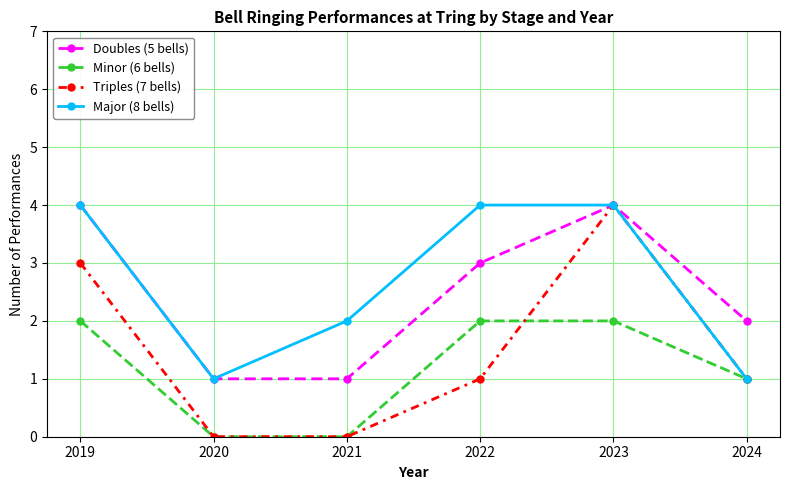

Reading right to left, what are all the values shown in this chart?

Doubles (5 bells): 2	4	3	1	1	4
Minor (6 bells): 1	2	2	0	0	2
Triples (7 bells): 1	4	1	0	0	3
Major (8 bells): 1	4	4	2	1	4